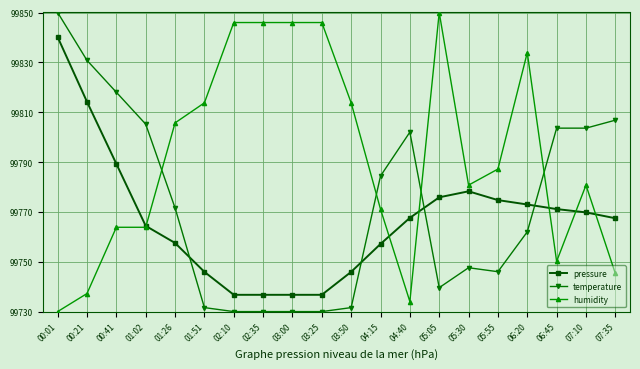

True or false: pressure has a value of 172375.2 at 04:15.

False